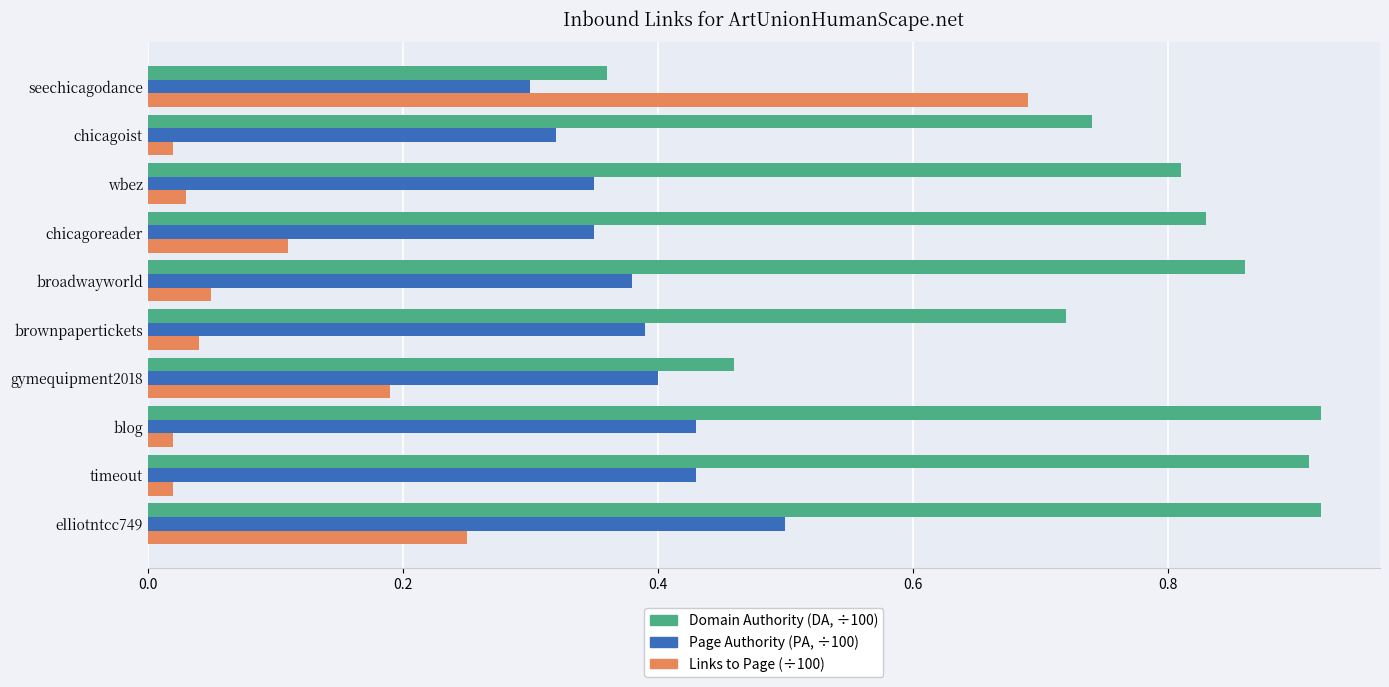

What is the total value across all series at wbez?

1.2